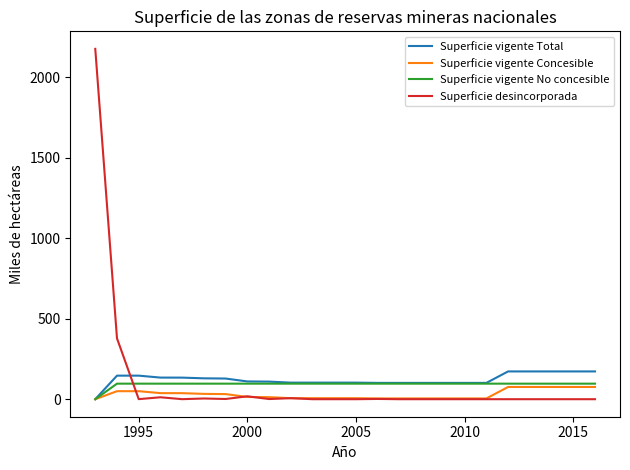

How many intersections are there between Superficie vigente No concesible and Superficie desincorporada?

1